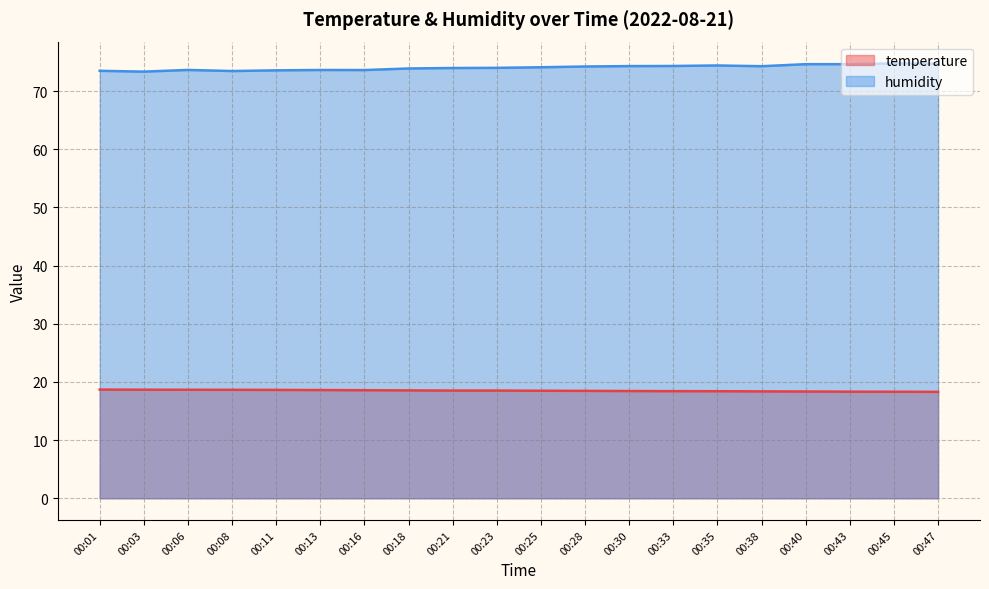

At 00:28, list the series in order from smallest to largest.

temperature, humidity